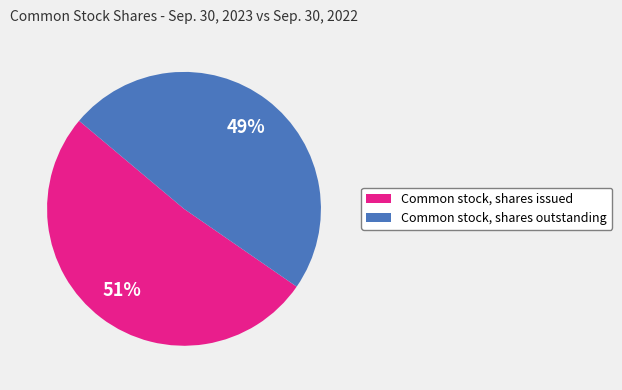

Which slice is the smallest?

Common stock, shares outstanding